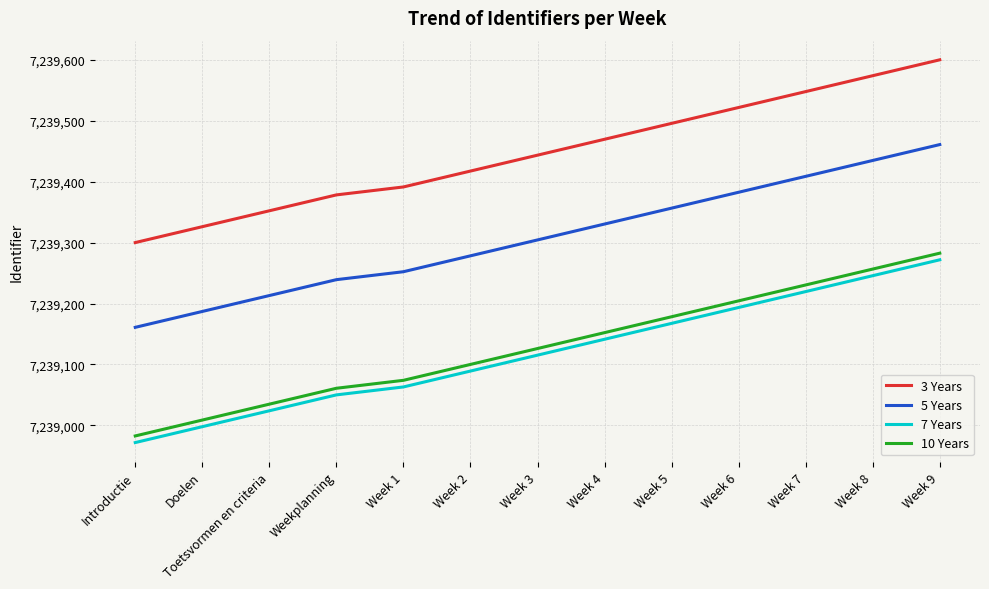

List the series in order of their peak value, lowest first.

7 Years, 10 Years, 5 Years, 3 Years